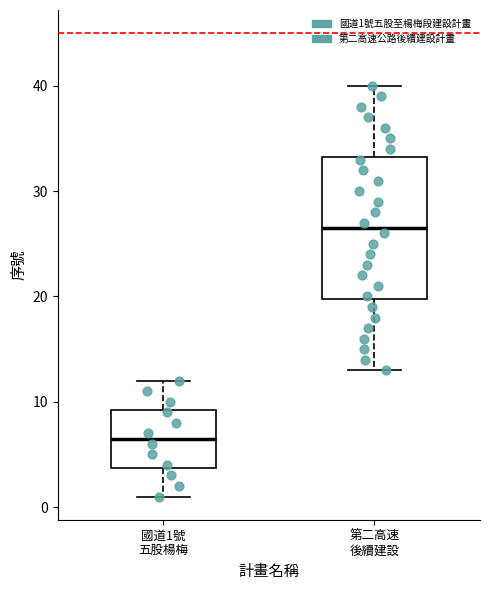

Where does the lower whisker of the box for 第二高速 後續建設 end on the y-axis? The values are not printed on the chart, so give them approximately, as read against the axis.

13